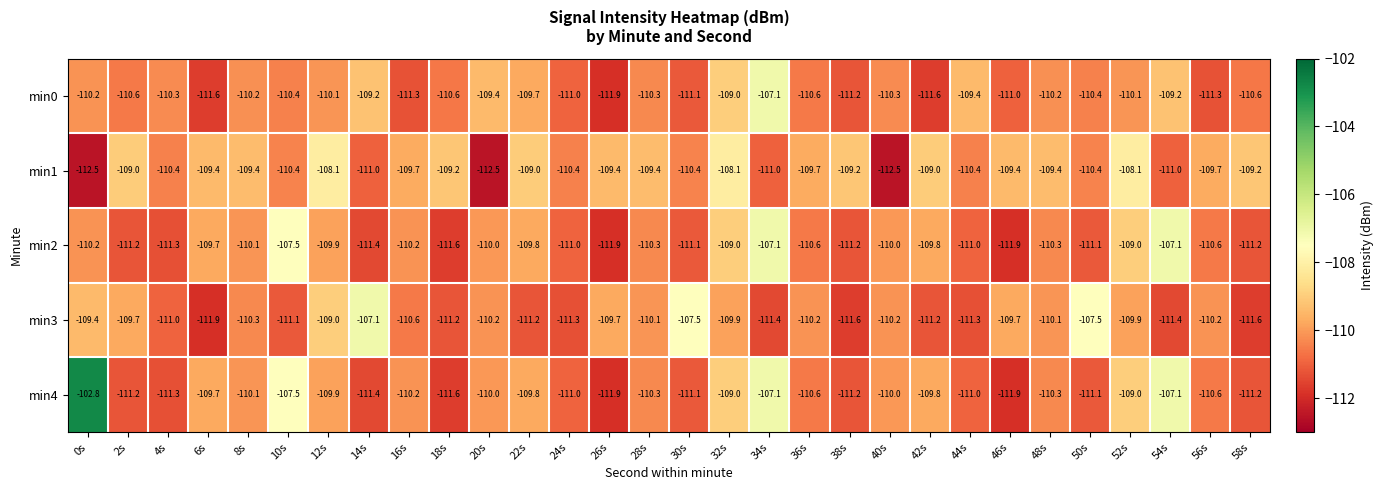

At how many categories does at least one series exceed -104?

1